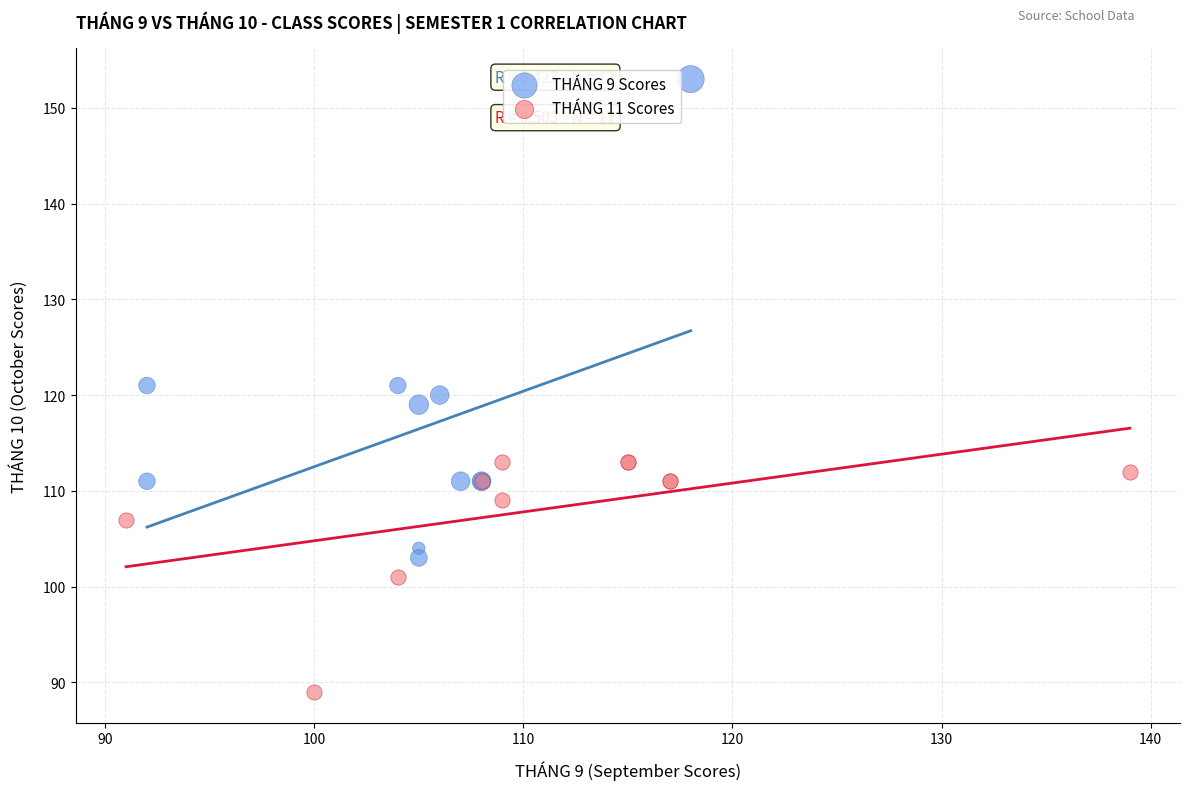

Which series has the largest Y range (max minus min)?

THÁNG 9 Scores